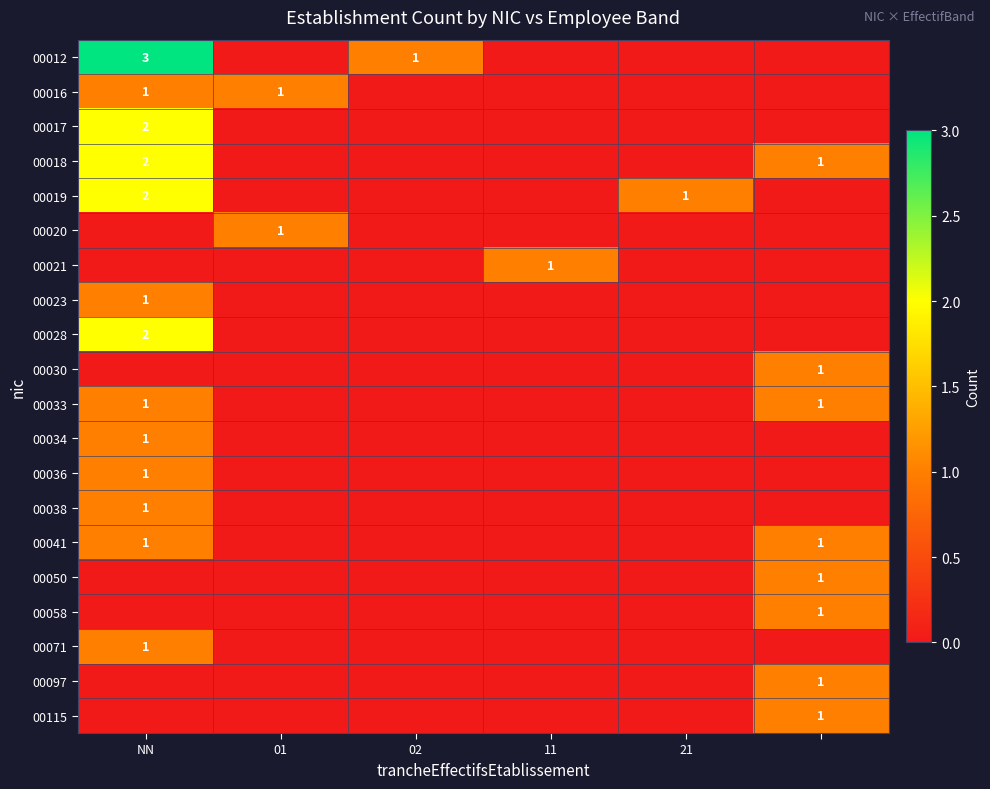

Is it true that 00023 equals 1 at NN?

True